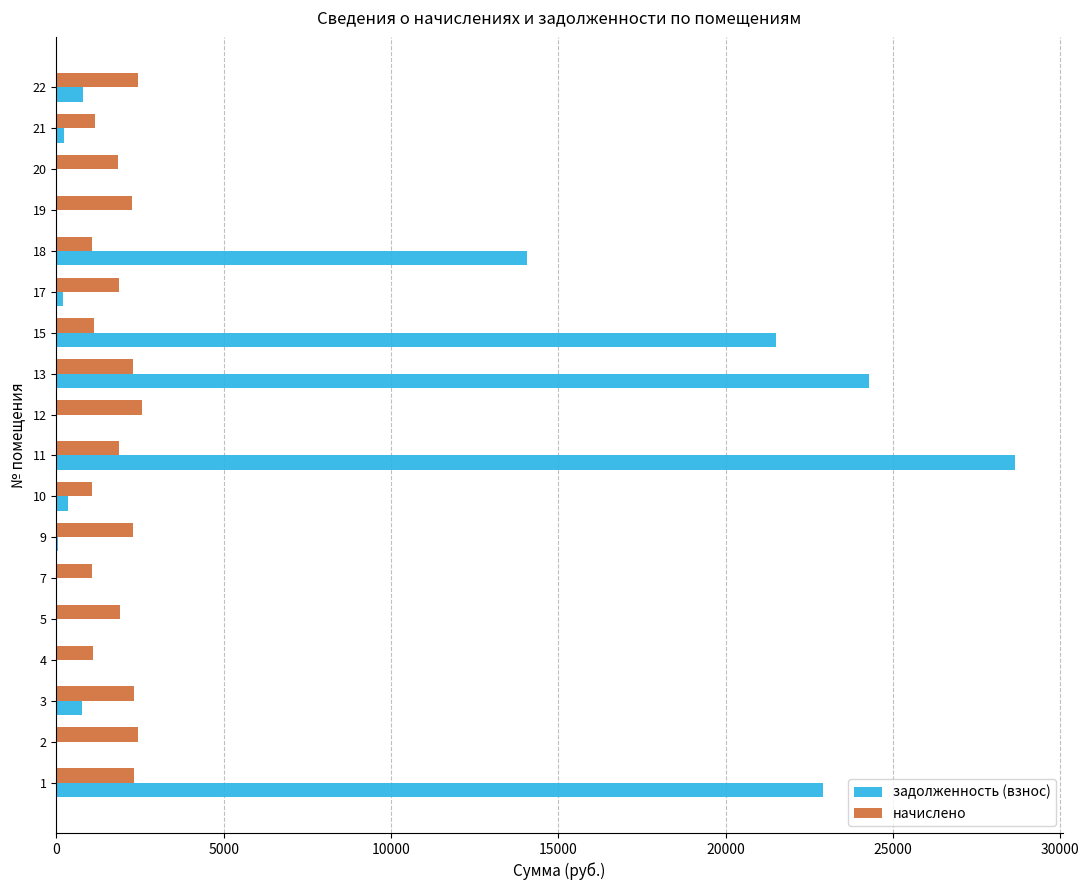

Between 1 and 12, which series saw the biggest shift?

задолженность (взнос)